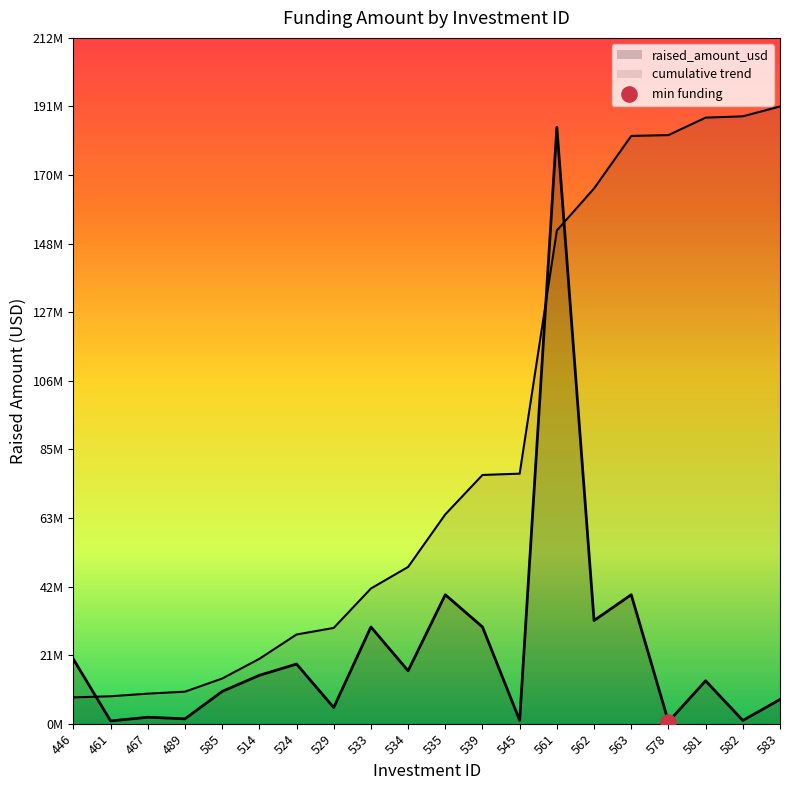

Which has a higher value, 461 or 539?

539